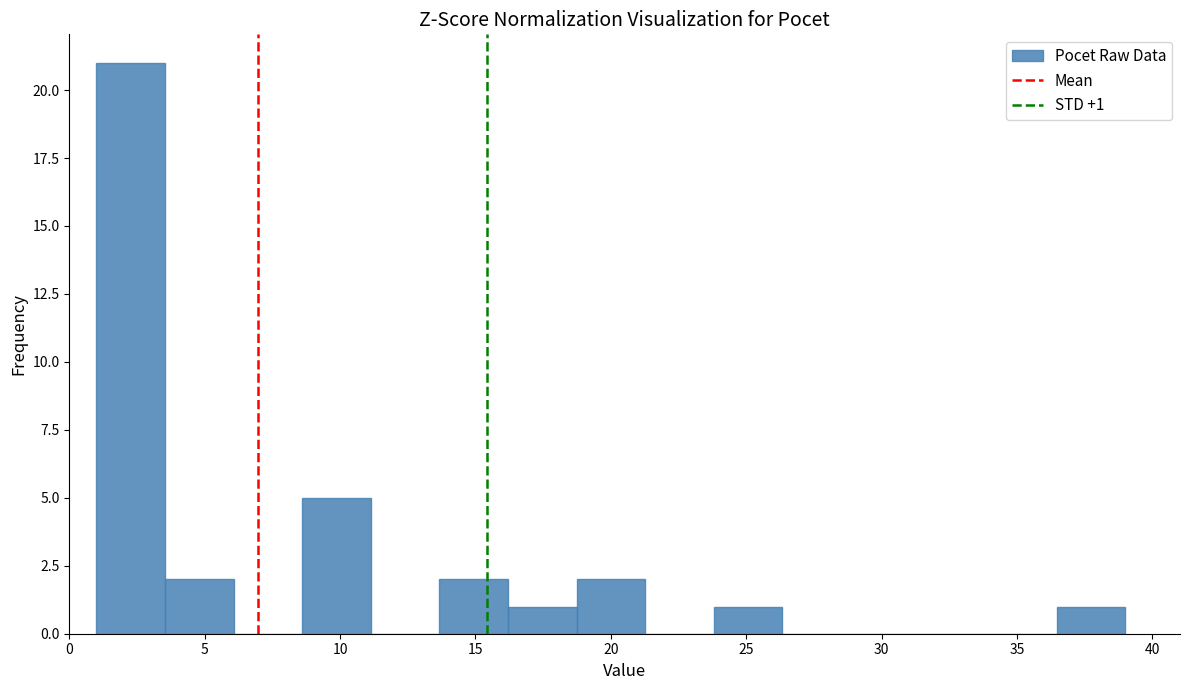

Over which range of the x-axis is the bar tallest?

1.0 to 3.5